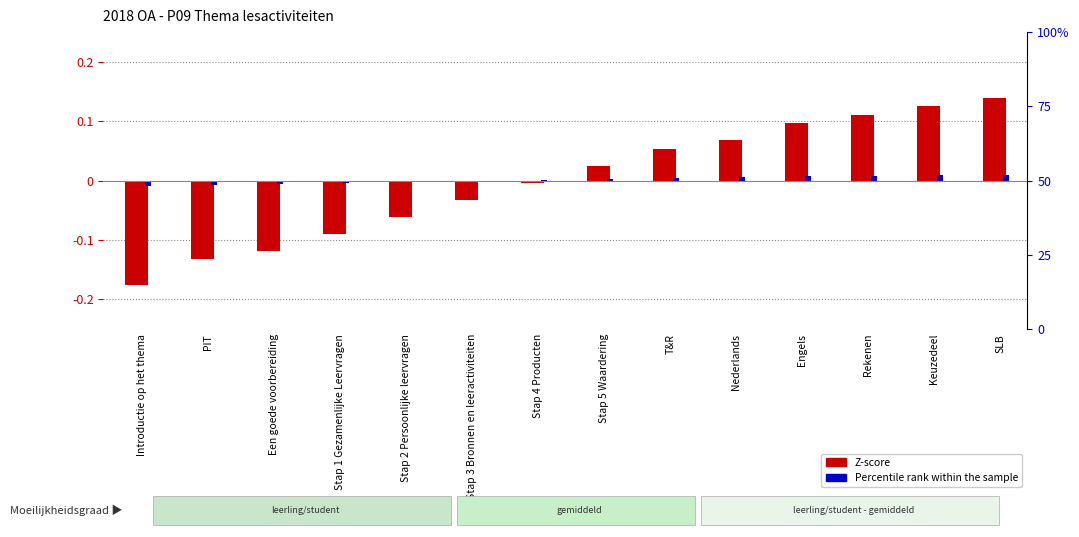

List the series in order of their overall mean, highest first.

Percentile rank within the sample, Z-score (Identifier normalized)